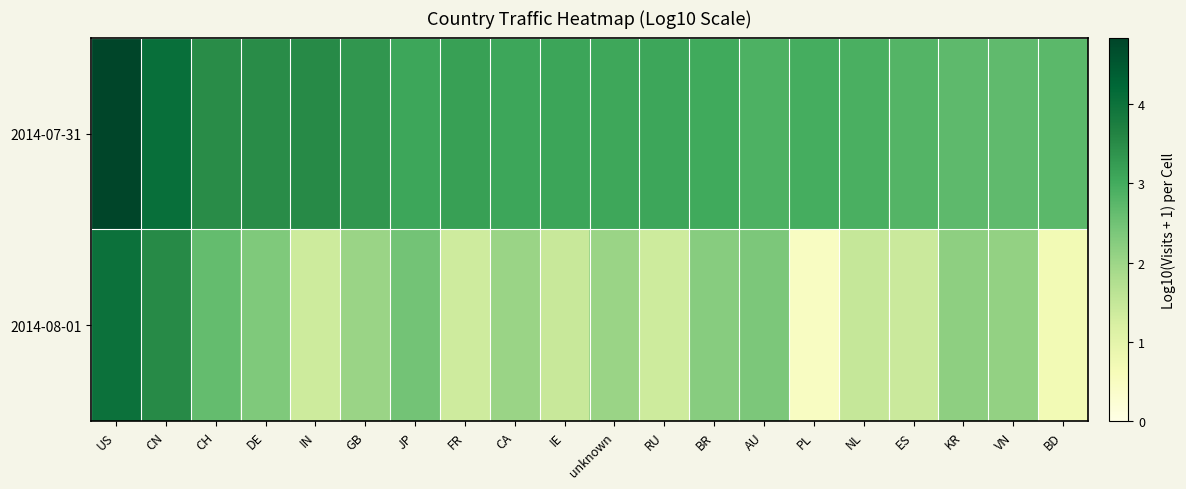

At IE, list the series in order from smallest to largest.

2014-08-01, 2014-07-31